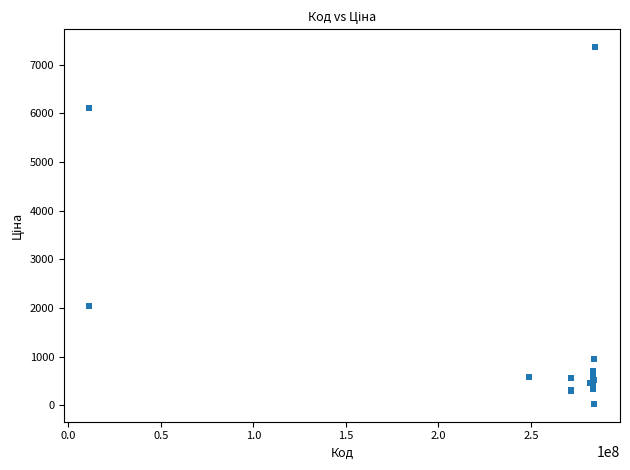

What Y value in the scatter plot is closest to 3696?

2042.8